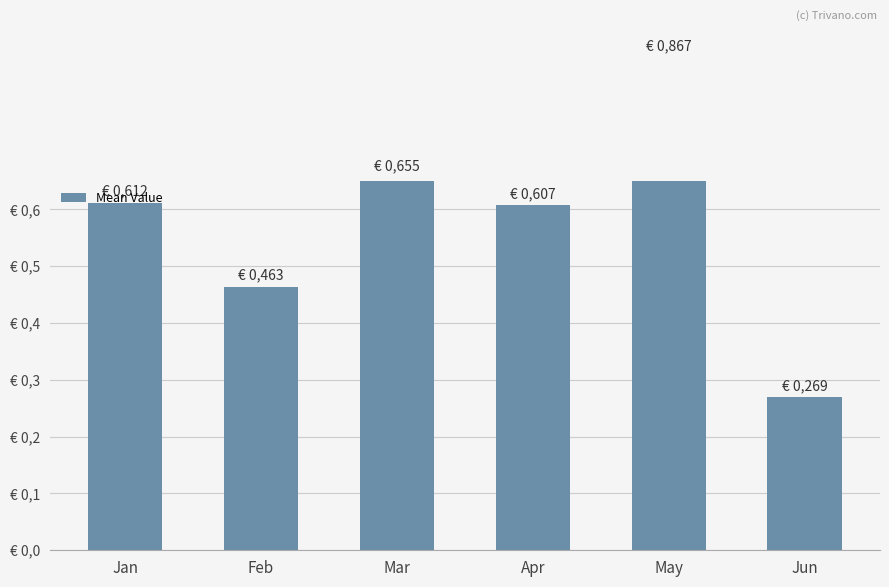

What is the difference between the second highest and second lowest values?

0.2